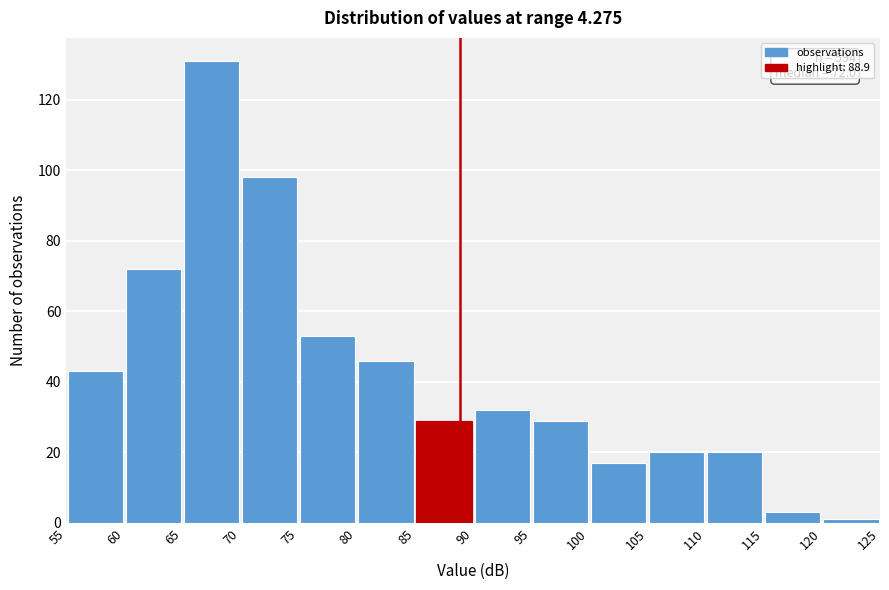

Over which range of the x-axis is the bar tallest?

65 to 70